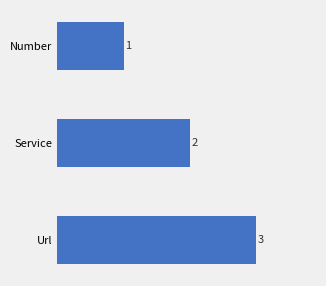

What is the sum of the values at Url and Number?

4